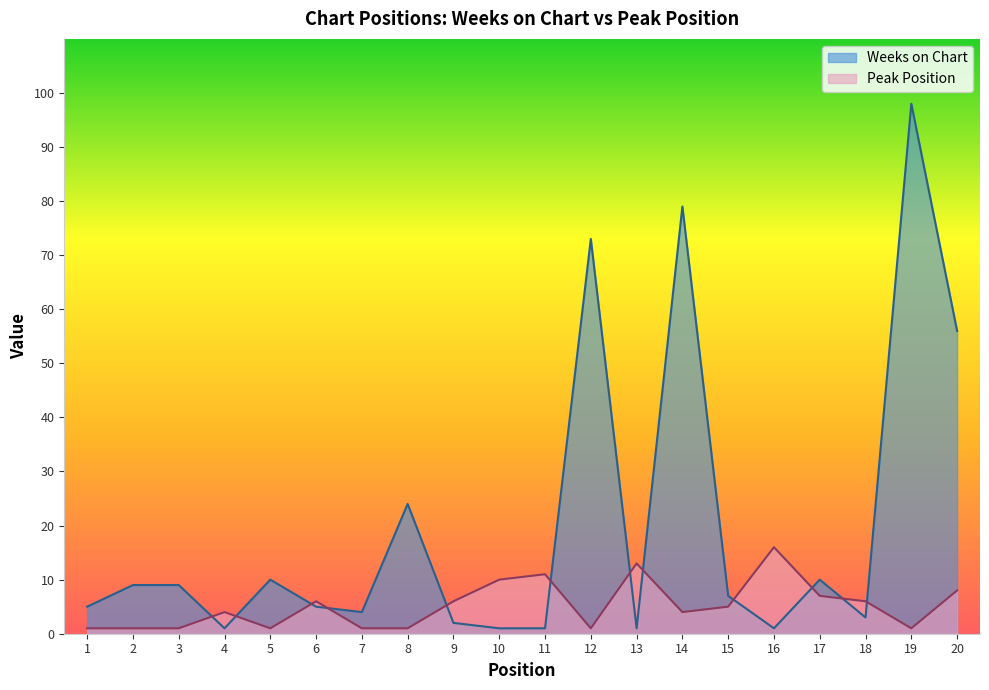

Is it true that Peak Position equals 10 at 10?

True